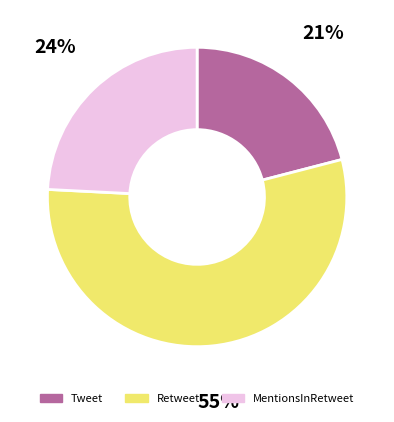

How many slices are in this pie chart?

3